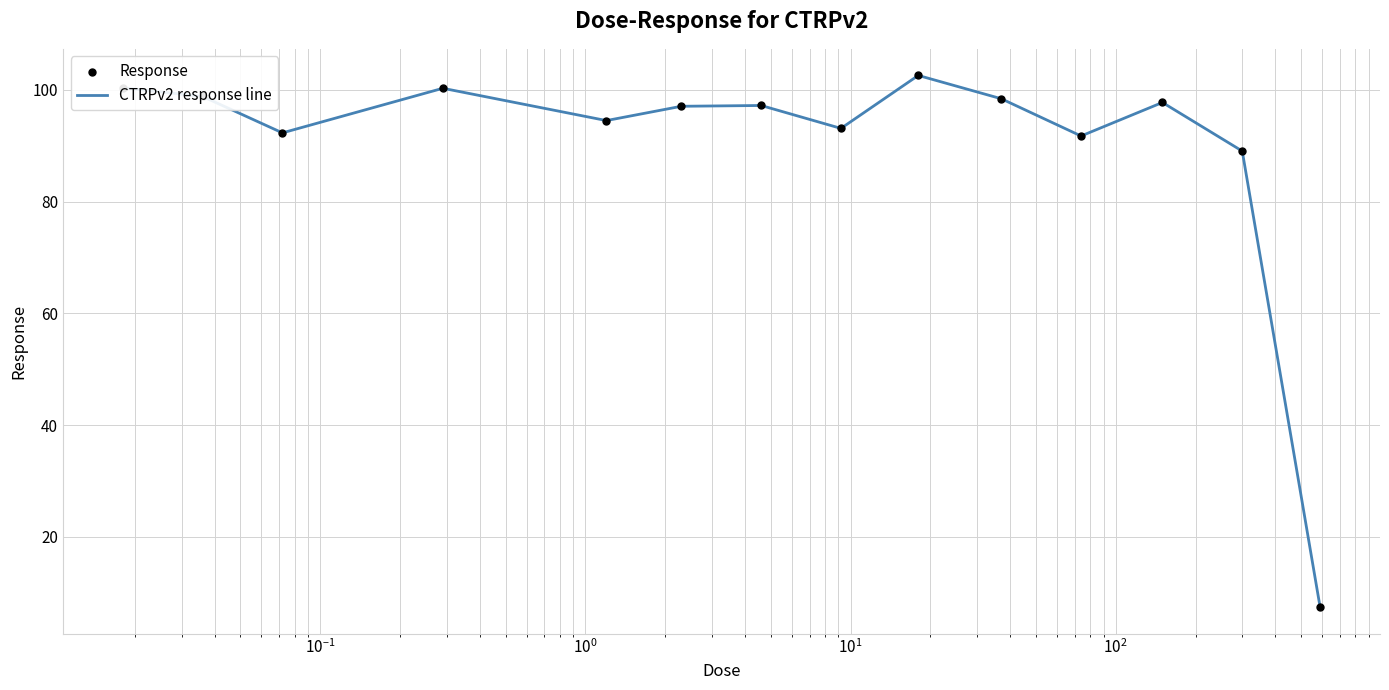

What is the difference between the maximum and minimum values?

95.2